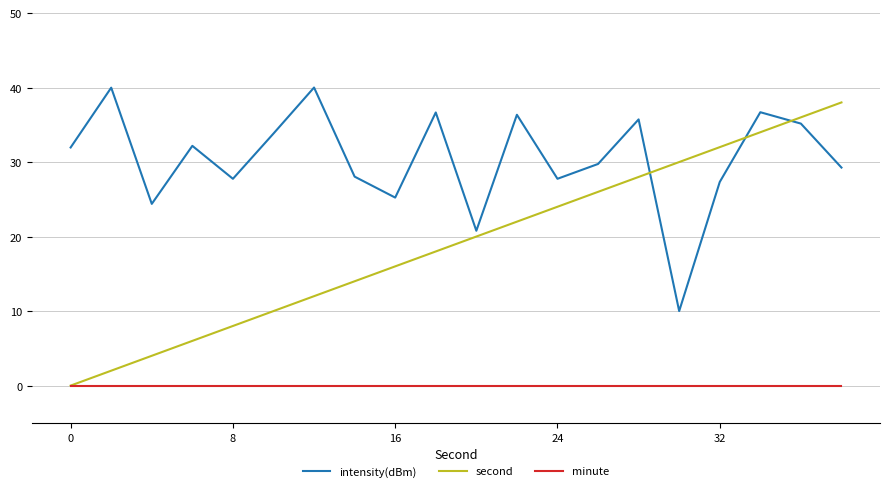

Which series has the largest total across all categories?

intensity(dBm)